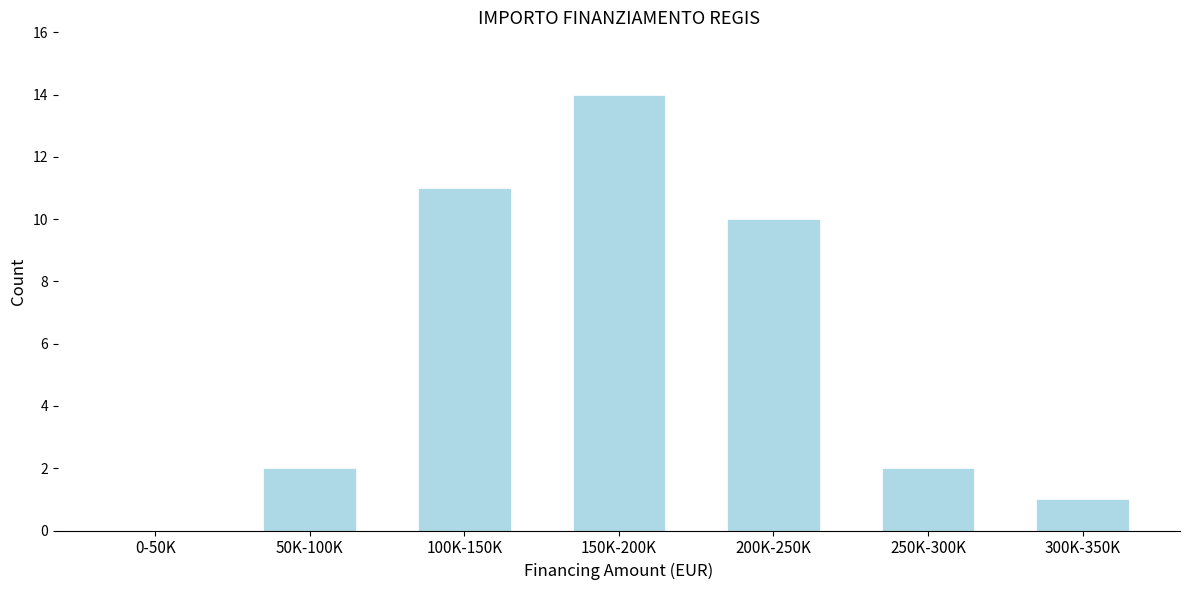

Reading left to right, list all the values displayed in this chart.

0-50K=0	50K-100K=2	100K-150K=11	150K-200K=14	200K-250K=10	250K-300K=2	300K-350K=1